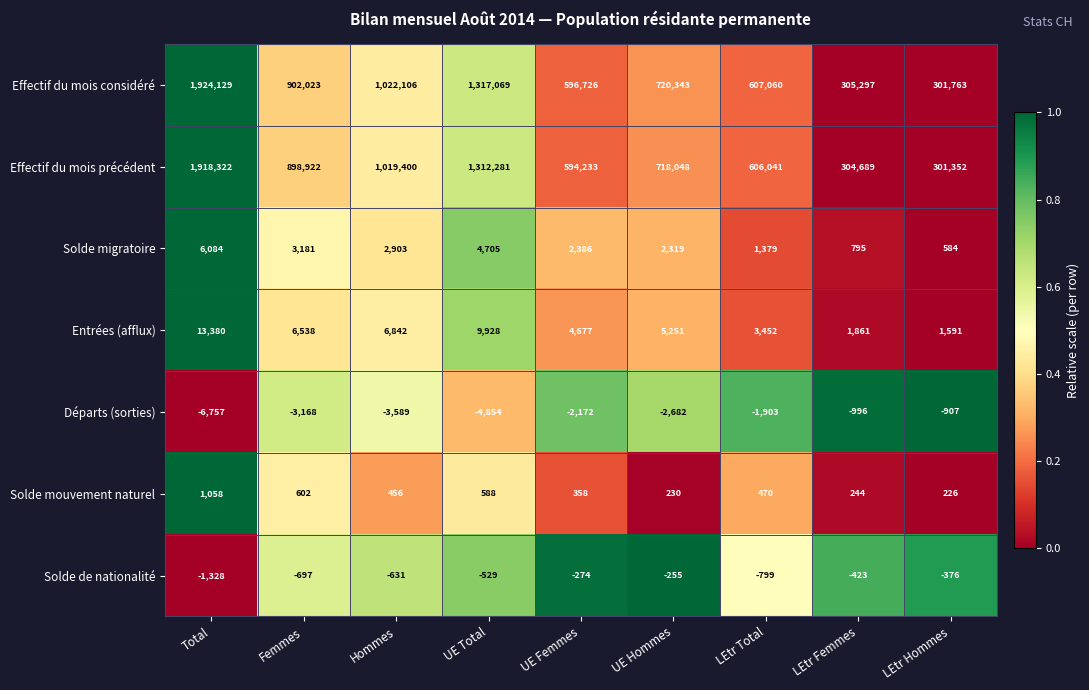

What is the sum of the Effectif du mois considéré values at UE Hommes and Total?

2644472